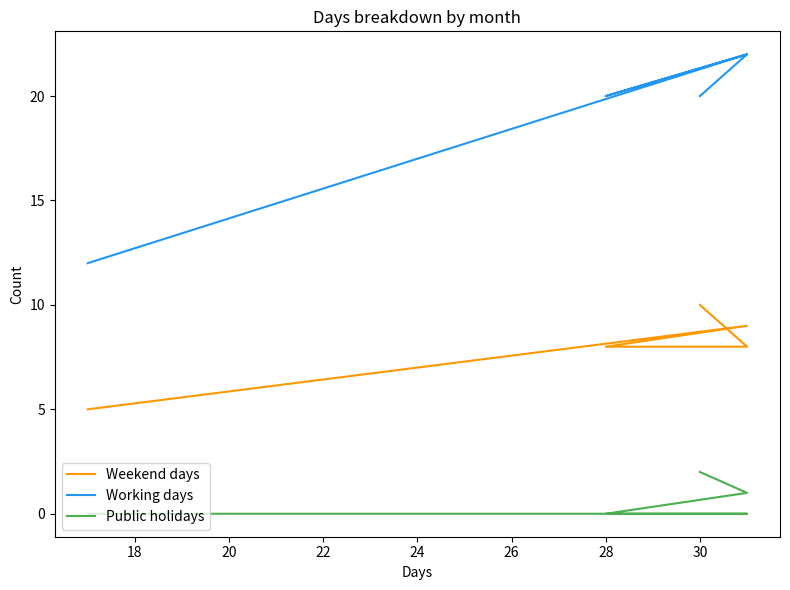

What is the value of the Weekend days point at the 4th from the left?

8